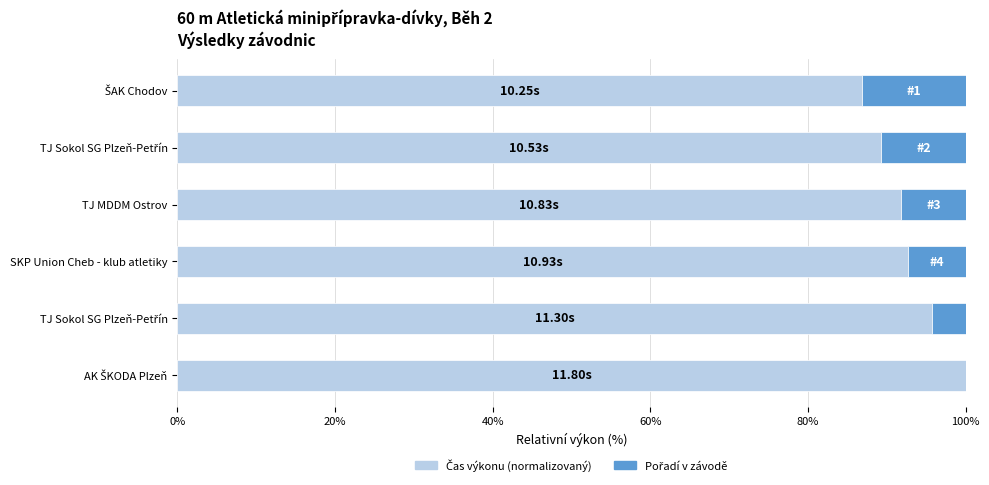

How many categories are shown in the chart?

6